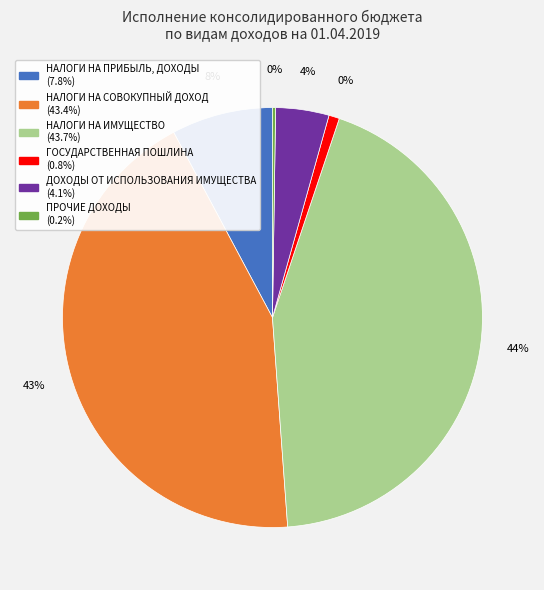

Approximately how many times larger is the value at ДОХОДЫ ОТ ИСПОЛЬЗОВАНИЯ ИМУЩЕСТВА compared to НАЛОГИ НА ИМУЩЕСТВО?

0.1